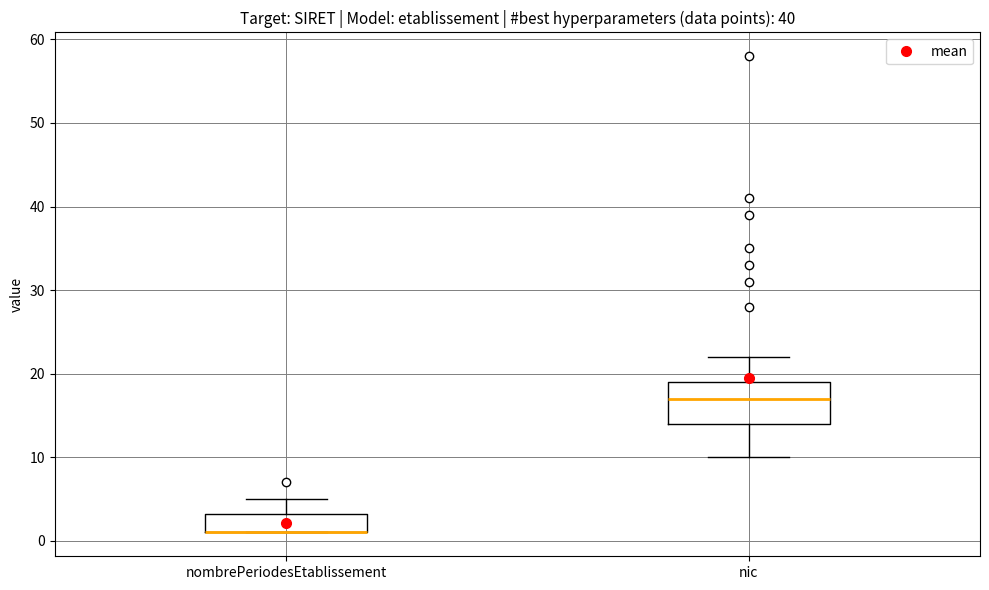

Reading left to right, transcribe this box plot: for each box, give where its median line is, the range the box spans, and where its two whiskers end, as read against the y-axis. The values are not printed on the chart, so give them approximately, as read against the axis.

nombrePeriodesEtablissement: median 1 (drawn on the box's lower edge), box 1 to 3, whiskers 1 to 5
nic: median 17, box 14 to 19, whiskers 10 to 22